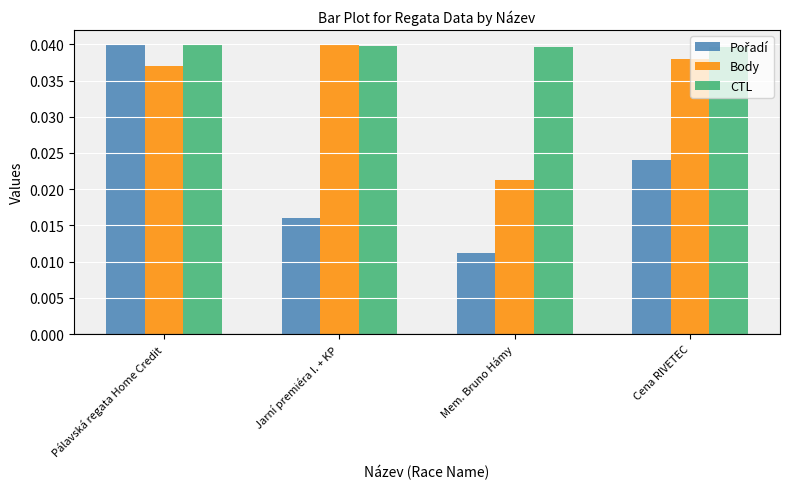

List the labels in order of Body value, largest first.

Jarní premiéra I. + KP, Cena RIVETEC, Pálavská regata Home Credit, Mem. Bruno Hámy